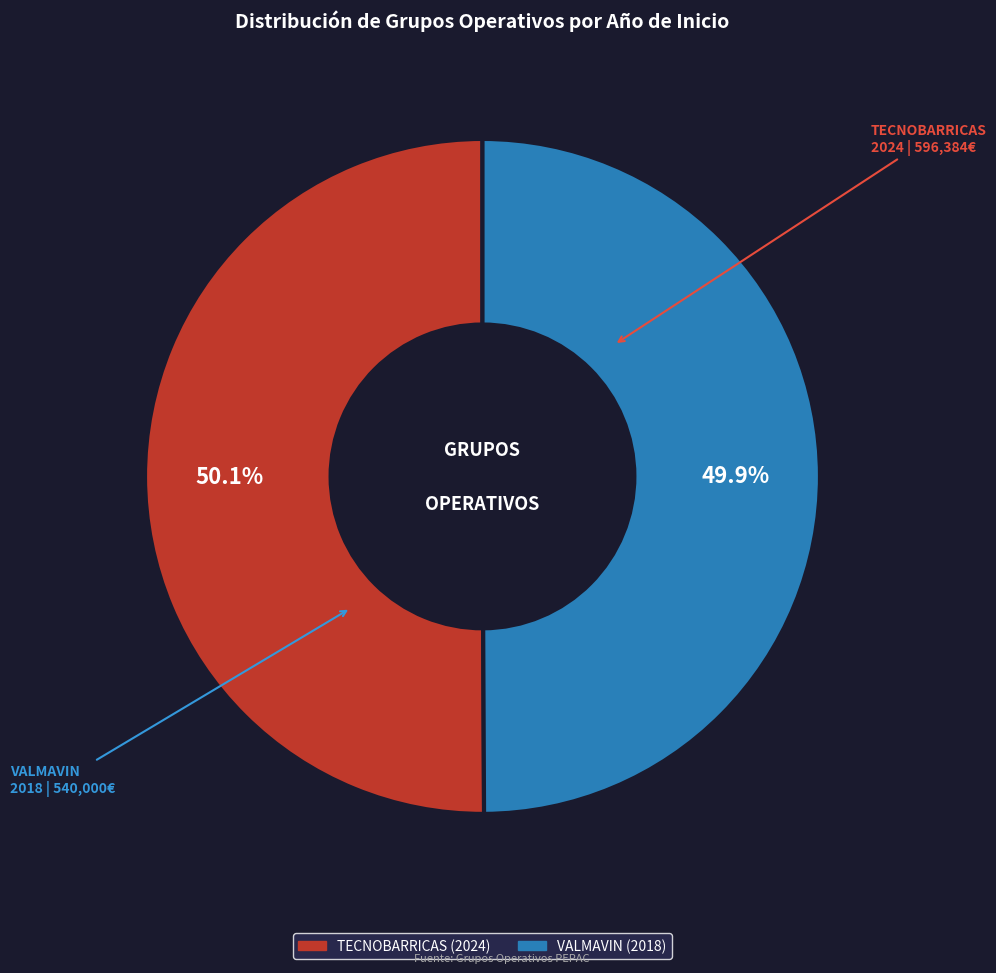

Is there a majority slice in this chart?

Yes